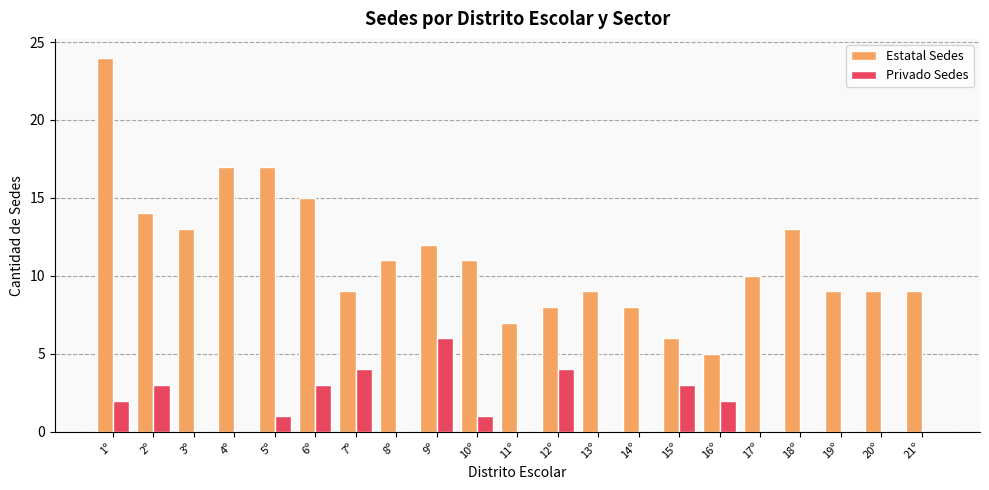

Which category has the highest value across all series?

1º